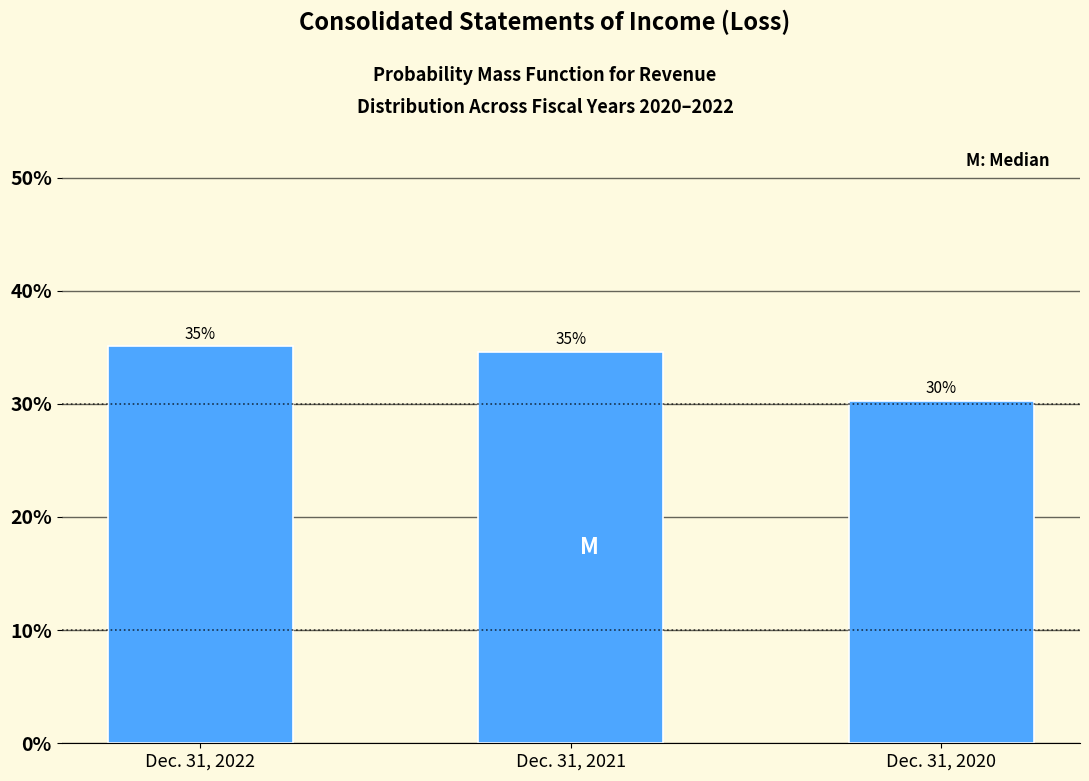

What is the approximate value at Dec. 31, 2020?

30.3